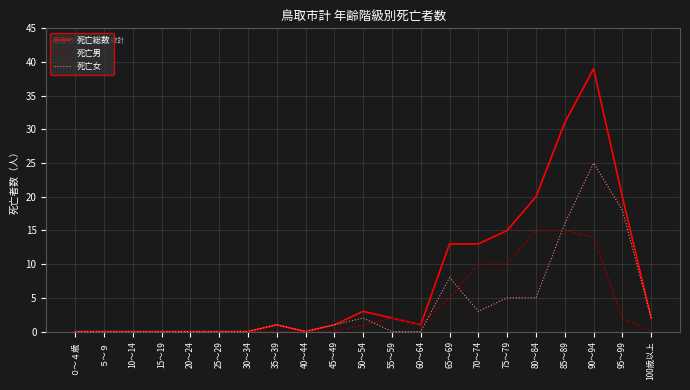

What is the spread (max minus min) of values at 85～89?

16